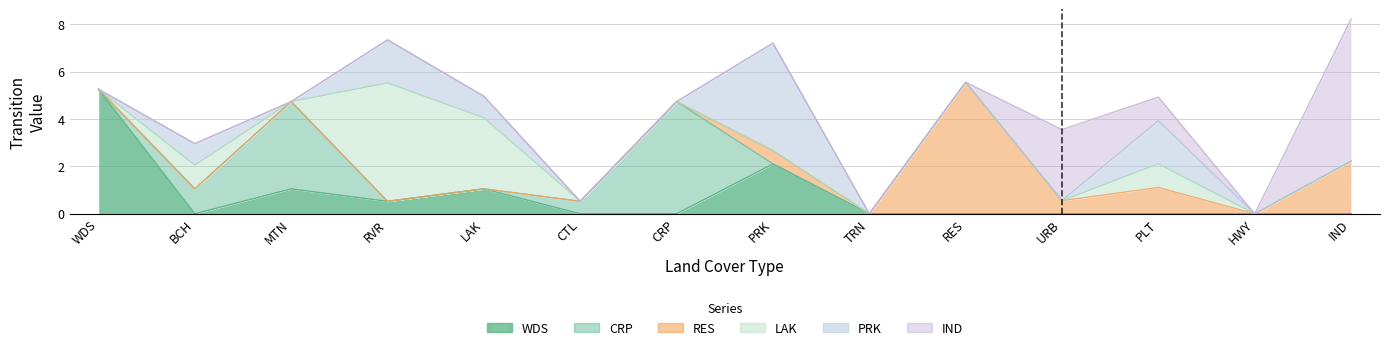

Which series has the largest range (max minus min)?

IND